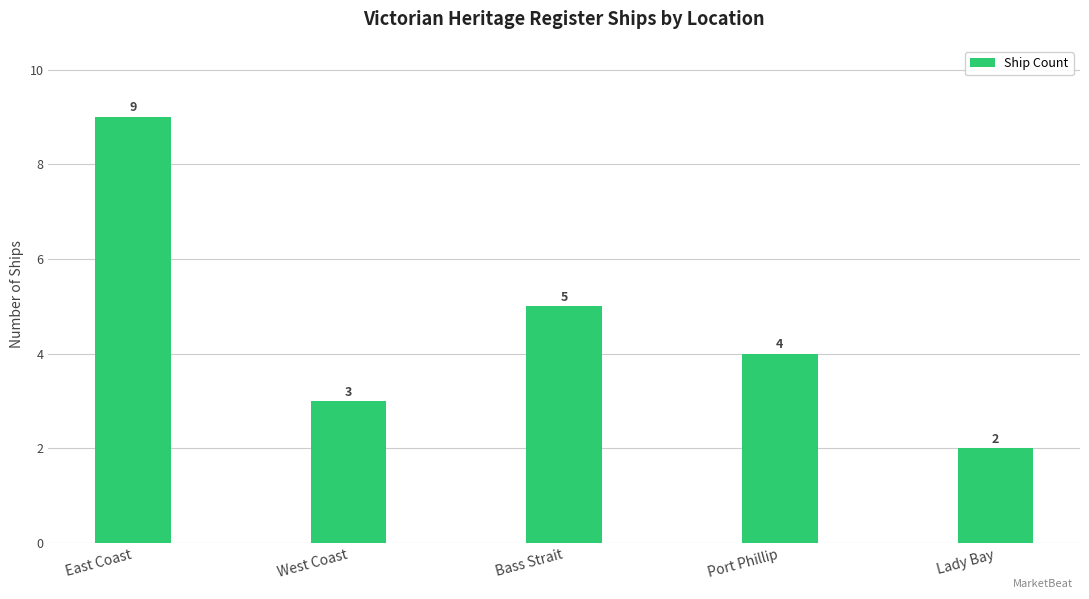

Rank the categories by value from lowest to highest.

Lady Bay, West Coast, Port Phillip, Bass Strait, East Coast